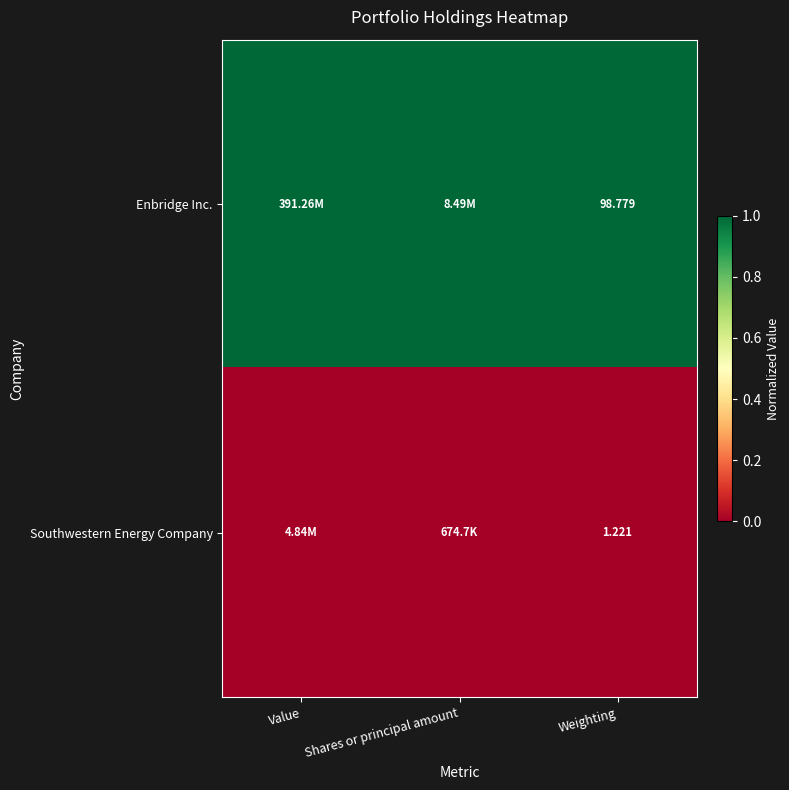

Rank the series by their average value, from highest to lowest.

Enbridge Inc., Southwestern Energy Company